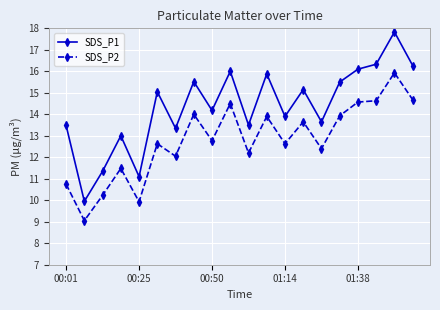

Which series has the largest range (max minus min)?

SDS_P1